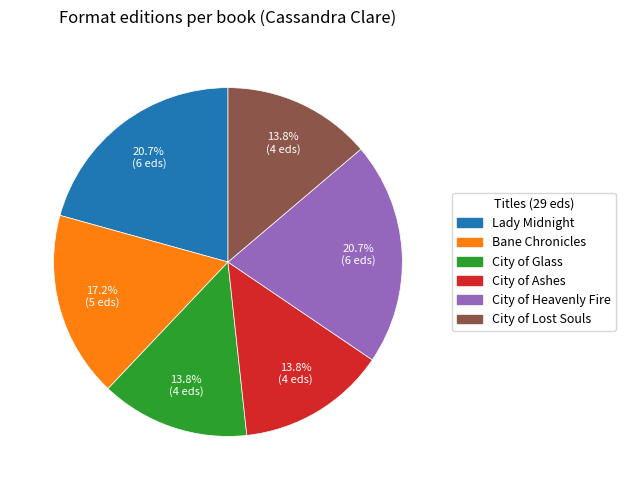

To the nearest percent, what is the average slice percentage?

17%